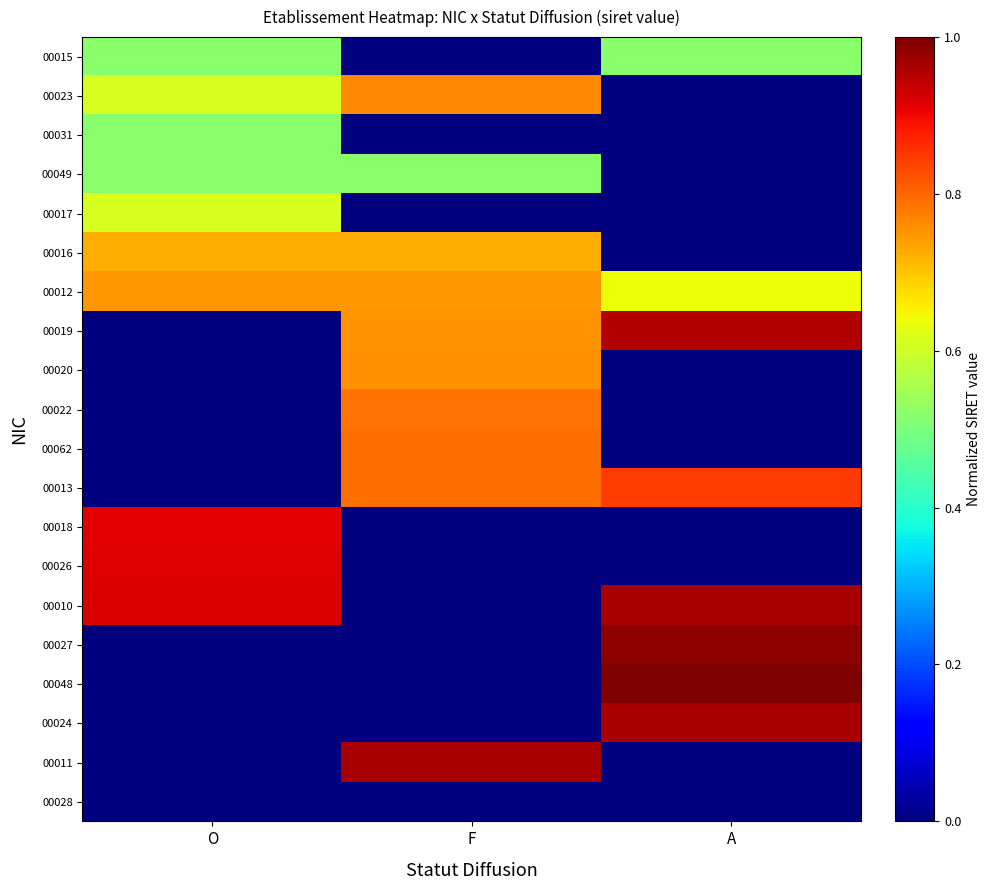

Reading left to right, extract all data points from this chart.

00015: O=0.5	F=0.0	A=0.5
00023: O=0.6	F=0.8	A=0.0
00031: O=0.5	F=0.0	A=0.0
00049: O=0.5	F=0.5	A=0.0
00017: O=0.6	F=0.0	A=0.0
00016: O=0.7	F=0.7	A=0.0
00012: O=0.7	F=0.7	A=0.6
00019: O=0.0	F=0.8	A=1.0
00020: O=0.0	F=0.8	A=0.0
00022: O=0.0	F=0.8	A=0.0
00062: O=0.0	F=0.8	A=0.0
00013: O=0.0	F=0.8	A=0.8
00018: O=0.9	F=0.0	A=0.0
00026: O=0.9	F=0.0	A=0.0
00010: O=0.9	F=0.0	A=1.0
00027: O=0.0	F=0.0	A=1.0
00048: O=0.0	F=0.0	A=1.0
00024: O=0.0	F=0.0	A=1.0
00011: O=0.0	F=1.0	A=0.0
00028: O=0.0	F=0.0	A=0.0